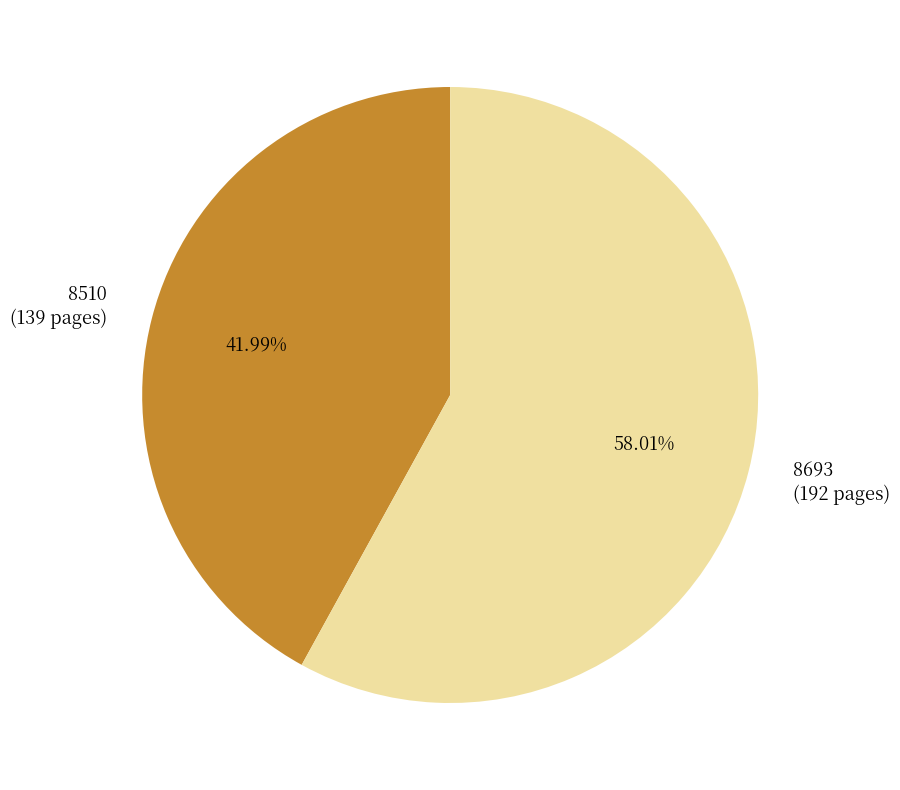

True or false: 8693 accounts for 58% of the total.

True